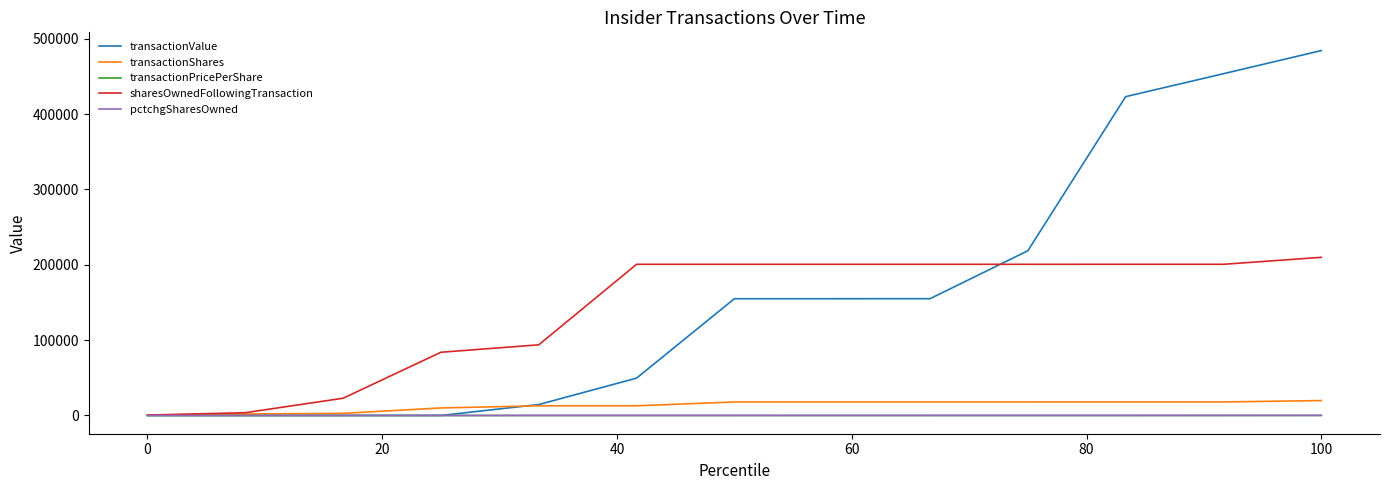

Does the chart have visible grid lines?

No